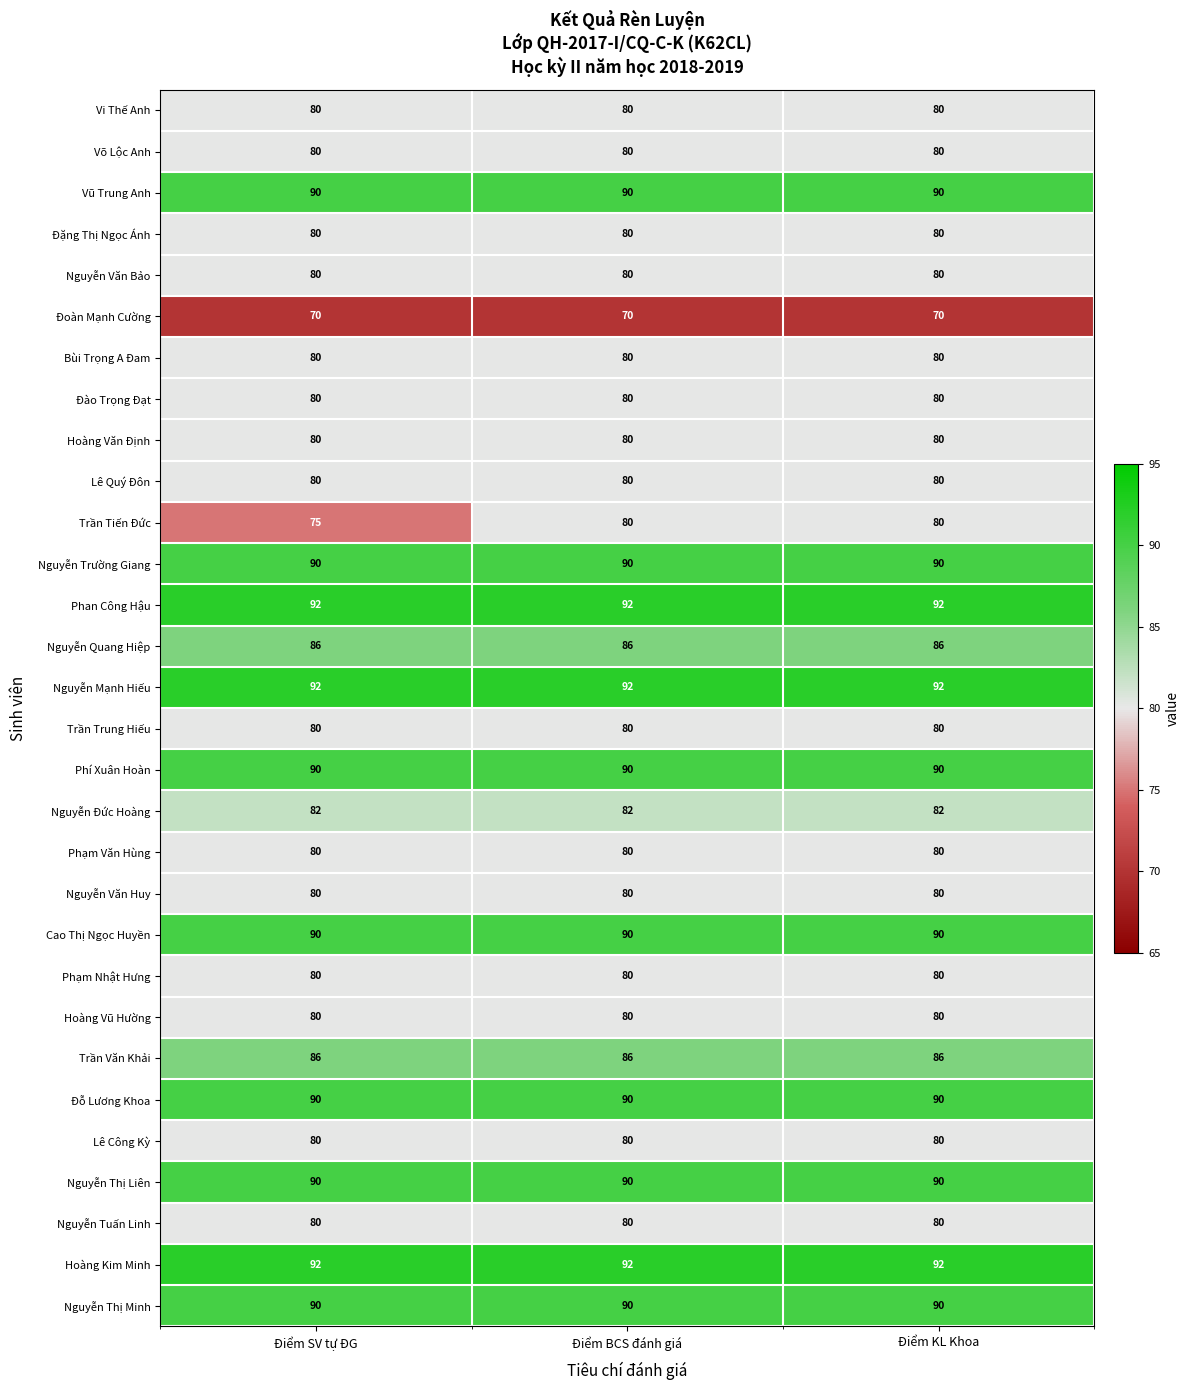

Which series has the widest spread of values?

Trần Tiến Đức